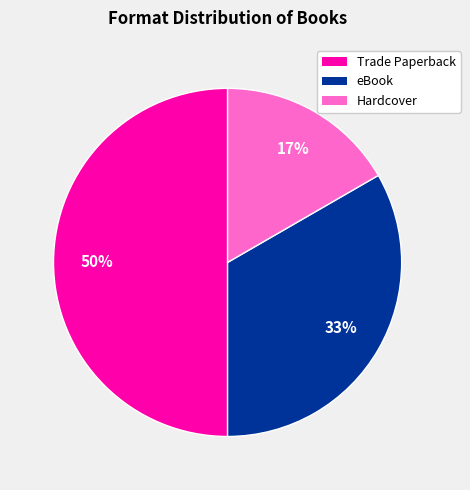

To the nearest percent, what is the difference between the largest and smallest slice percentages?

33%